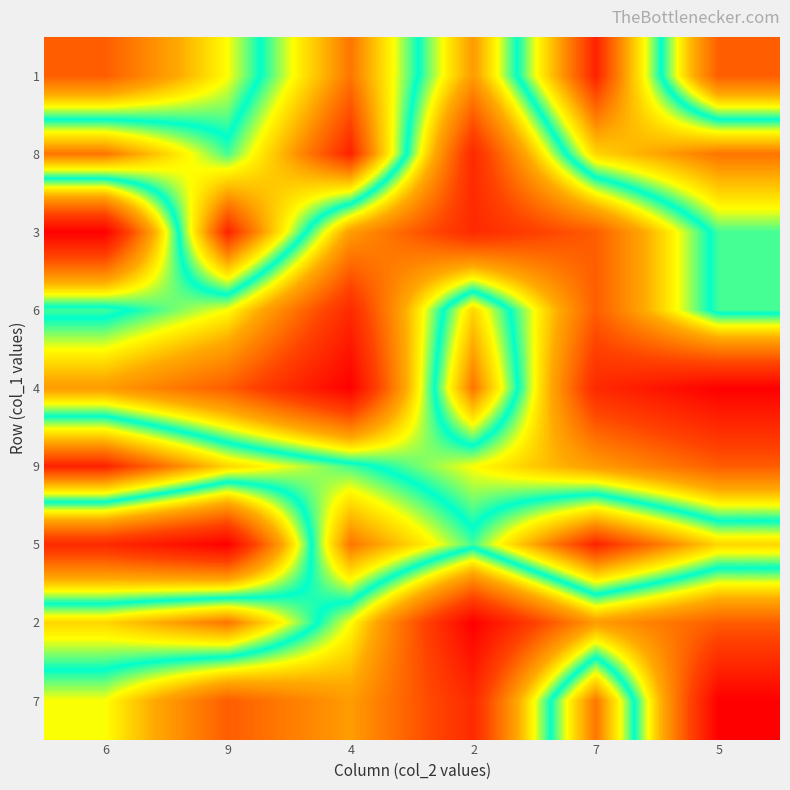

What is the spread (max minus min) of values at 6?

8